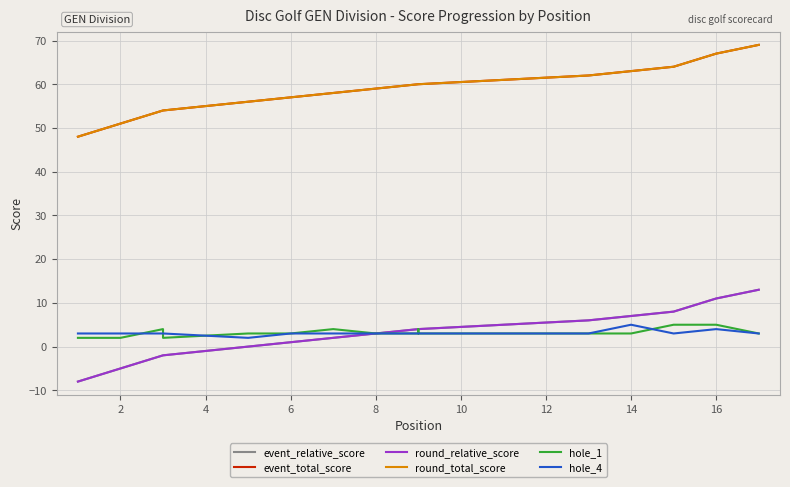

True or false: event_relative_score has more than 1 interior local peaks.

False